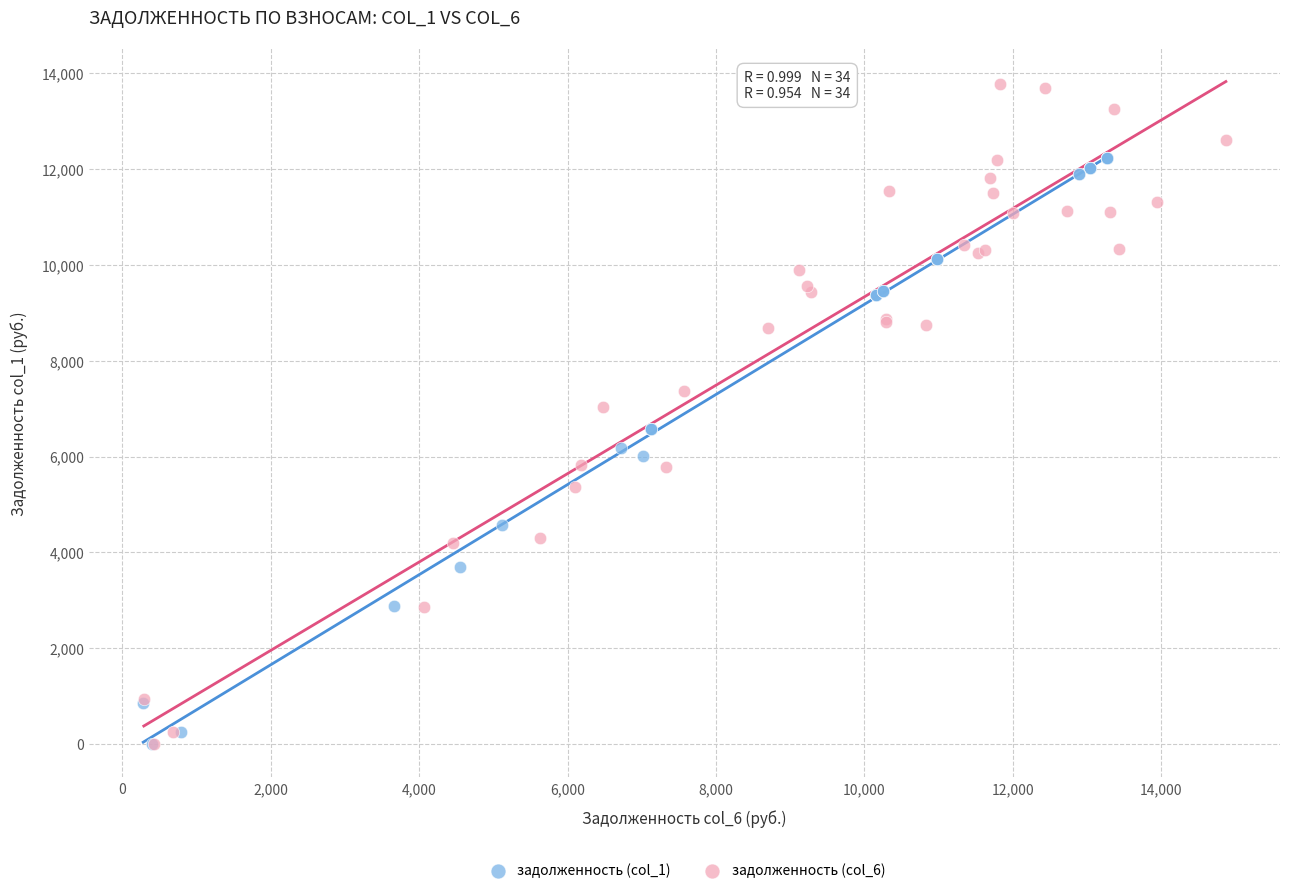

Which series reaches the maximum Y coordinate?

задолженность (col_6)